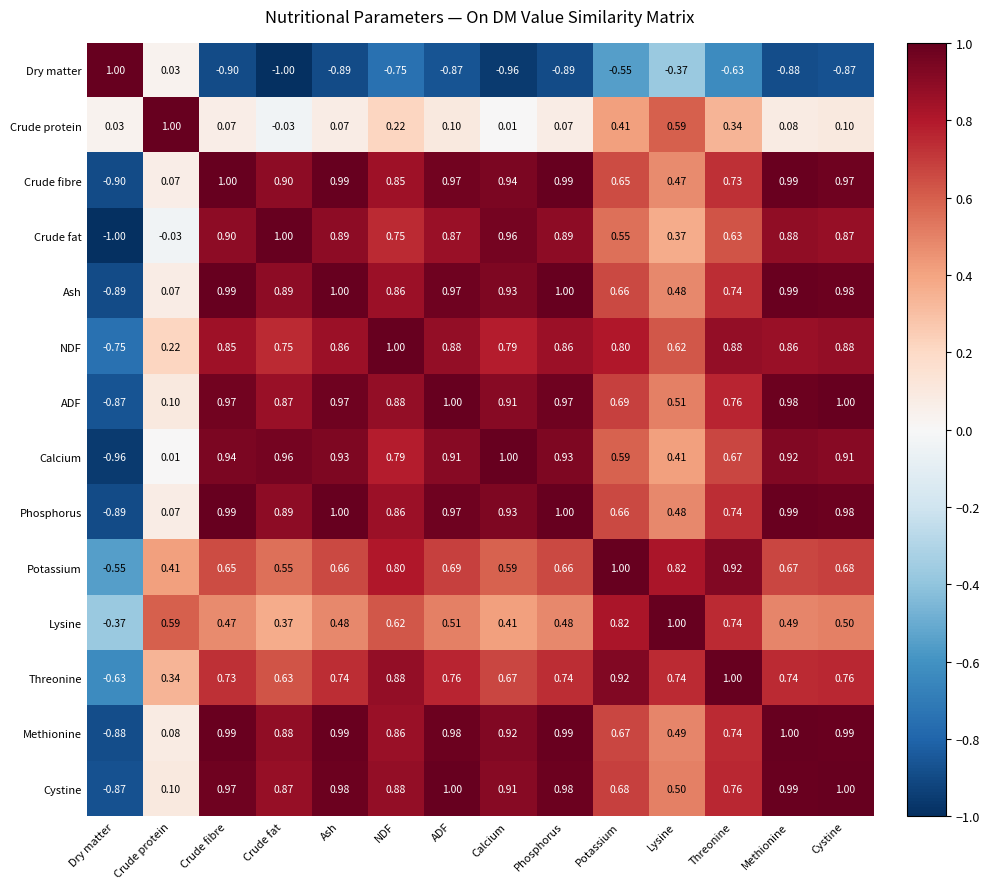

How many values in the Ash series exceed 0?

13